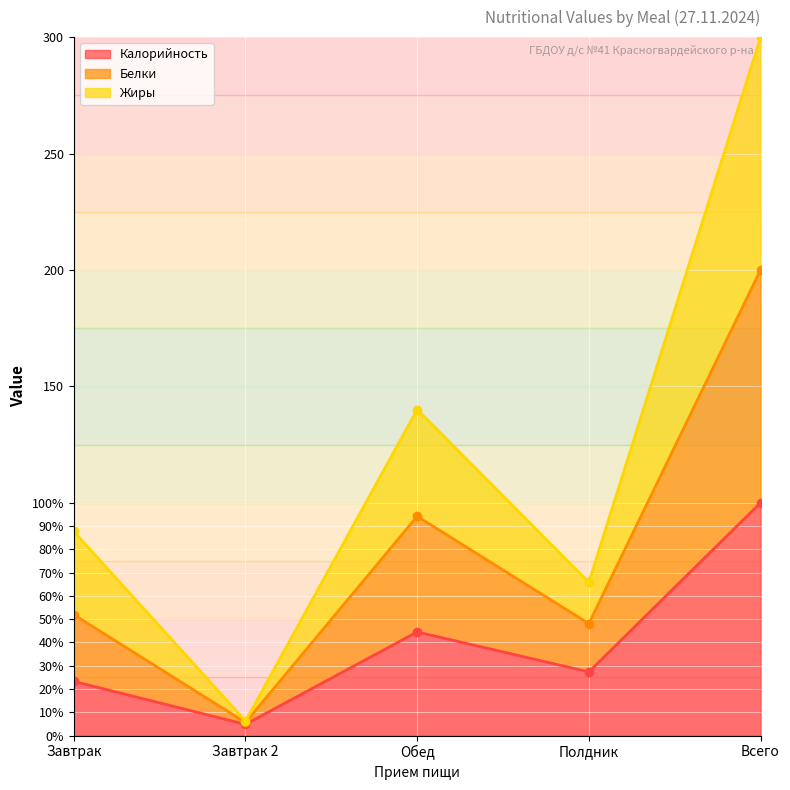

Which category has the lowest value in the Жиры series?

Завтрак 2